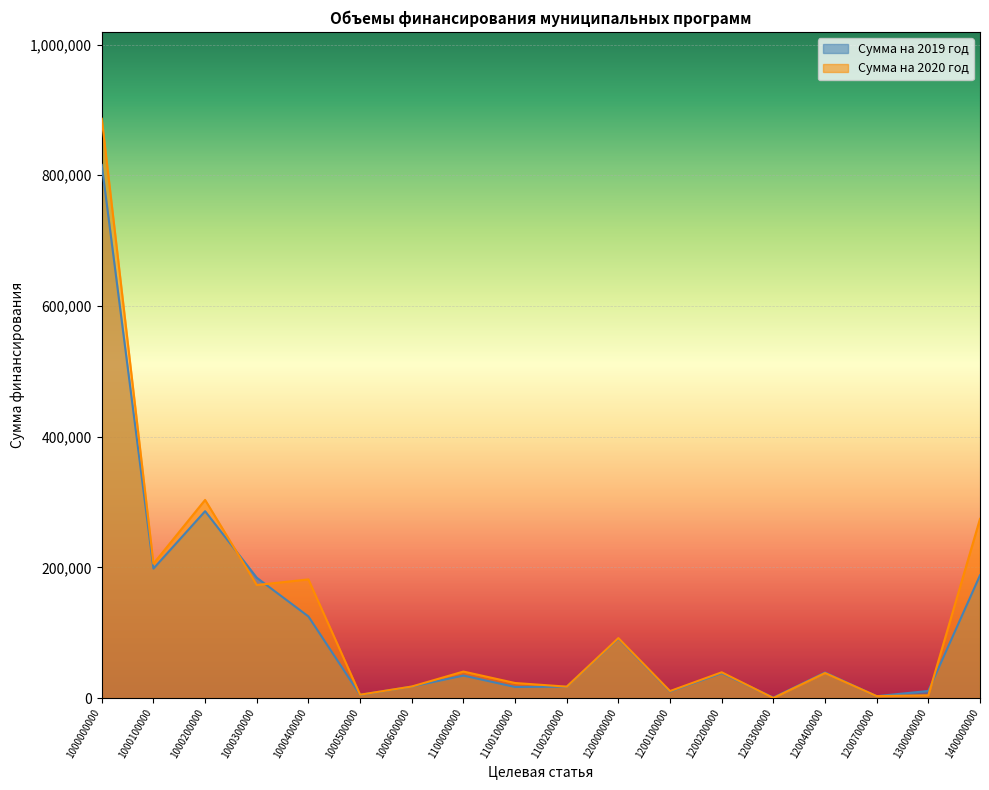

List the labels in order of Сумма на 2019 год value, largest first.

1000000000, 1000200000, 1000100000, 1400000000, 1000300000, 1000400000, 1200000000, 1200400000, 1200200000, 1100000000, 1000600000, 1100200000, 1100100000, 1300000000, 1200100000, 1000500000, 1200700000, 1200300000